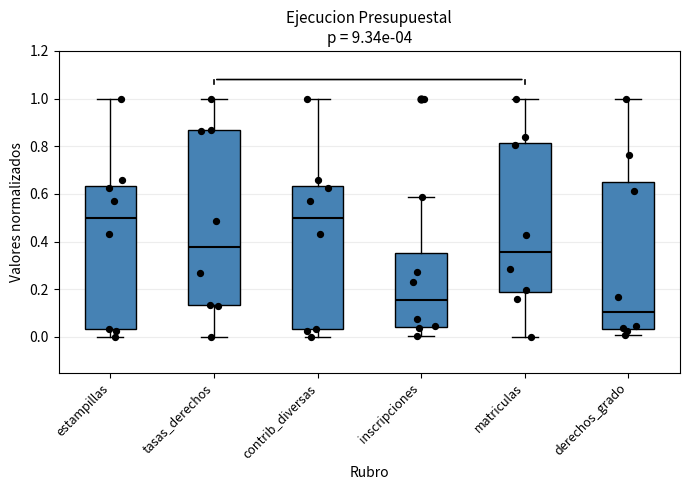

Comparing the boxes themselves (not the whiskers), which one is the tallest?

tasas_derechos